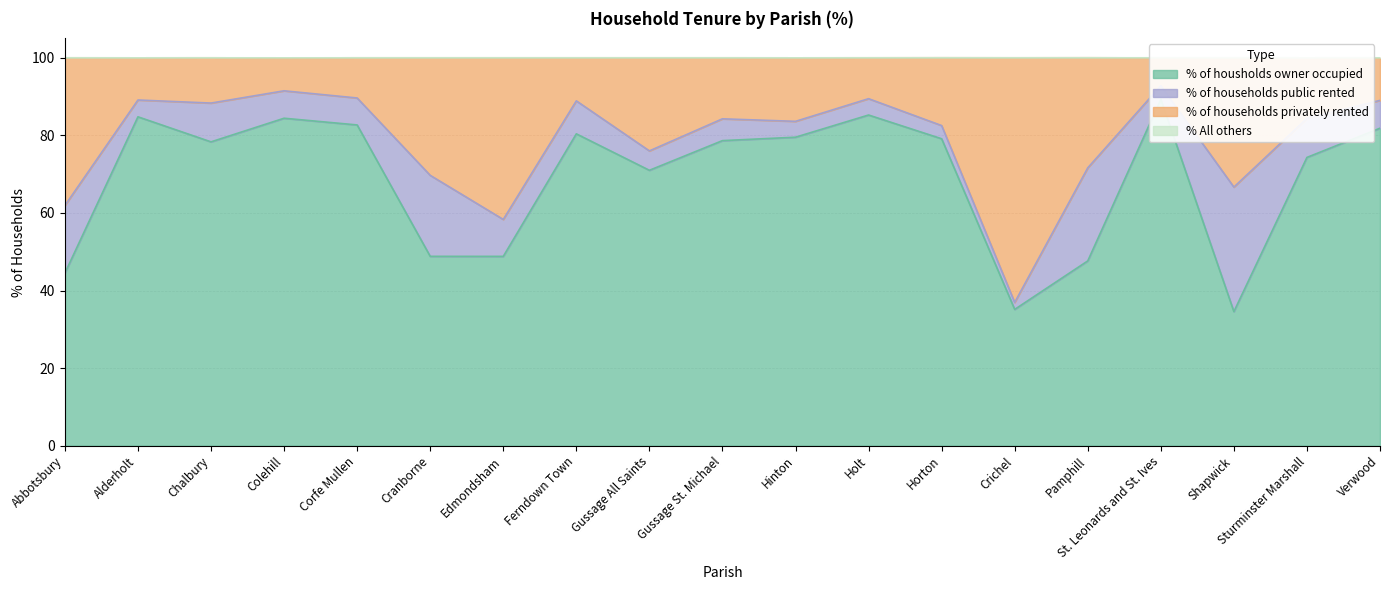

What is the value of the % of housholds owner occupied point at the 13th from the left?

79.1